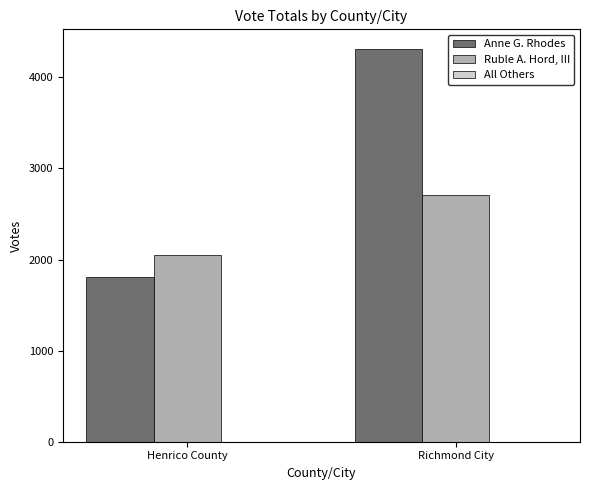

Which category has the highest value in the Ruble A. Hord, III series?

Richmond City